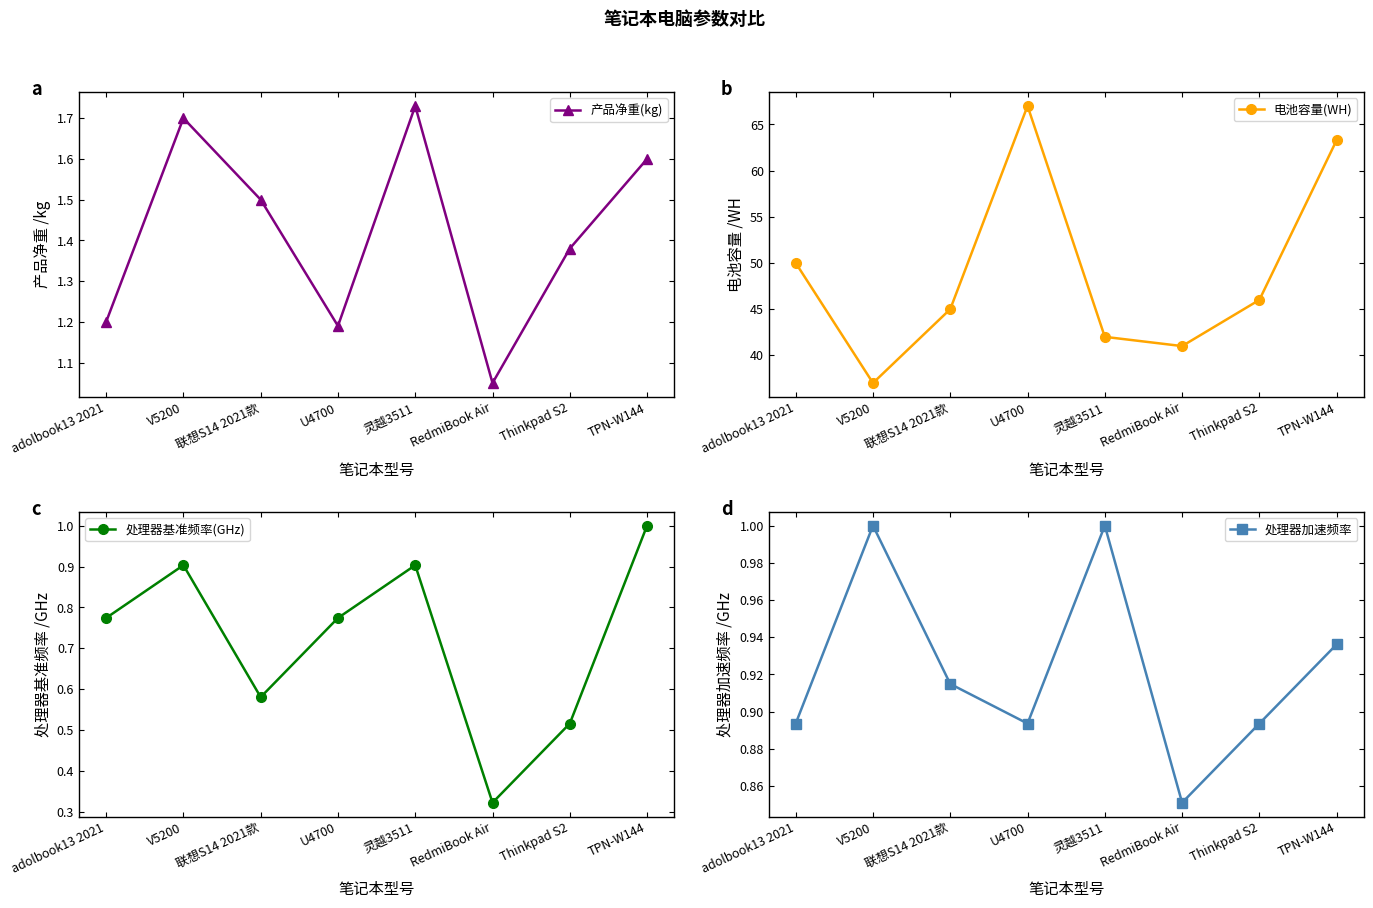

At which label is 产品净重(kg) closest to 1?

RedmiBook Air